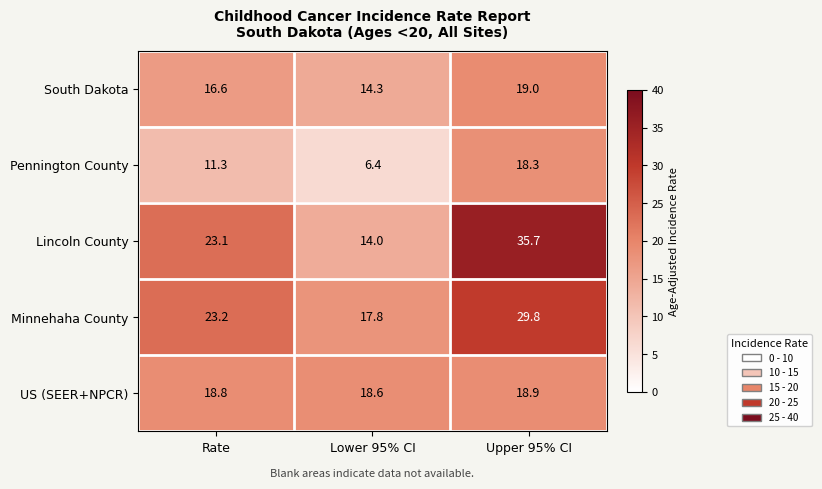

At Lower 95% CI, list the series in order from largest to smallest.

US (SEER+NPCR), Minnehaha County, South Dakota, Lincoln County, Pennington County